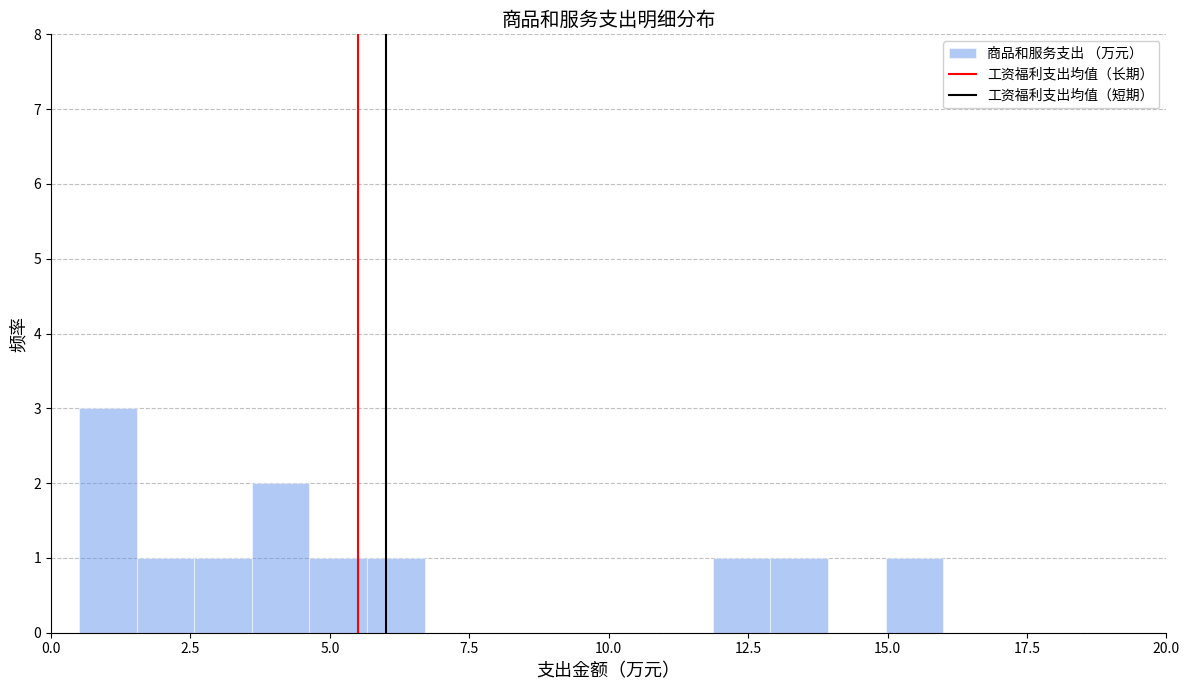

Read against the x-axis, roughly where is the centre of the tallest bar?

1.0